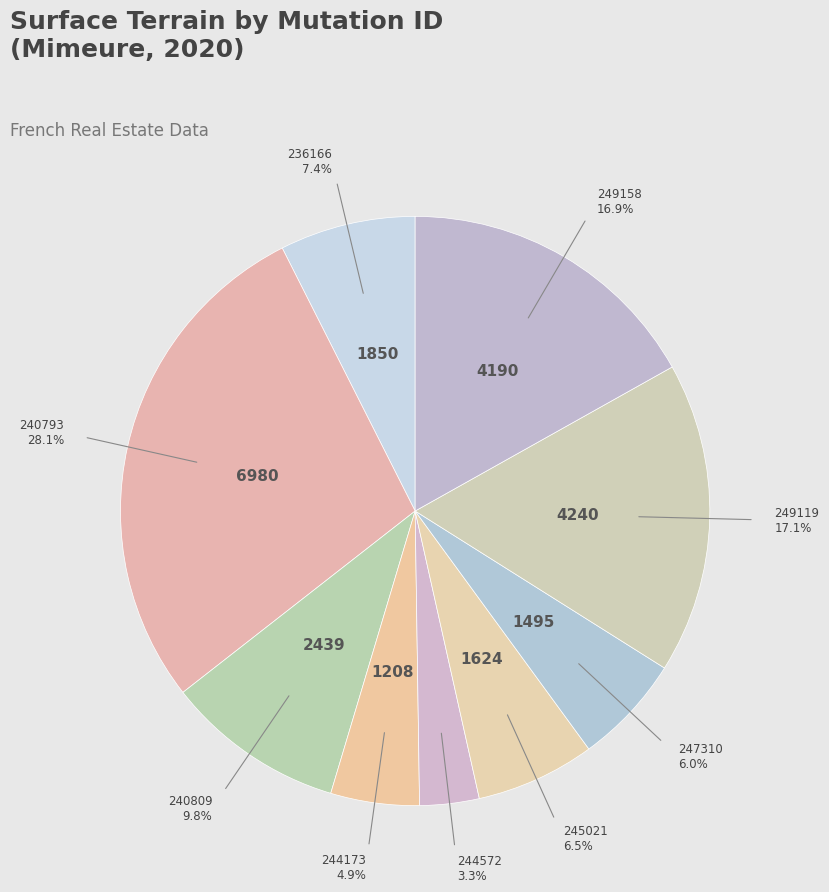

Which category has the smallest portion of the pie?

2020-244572